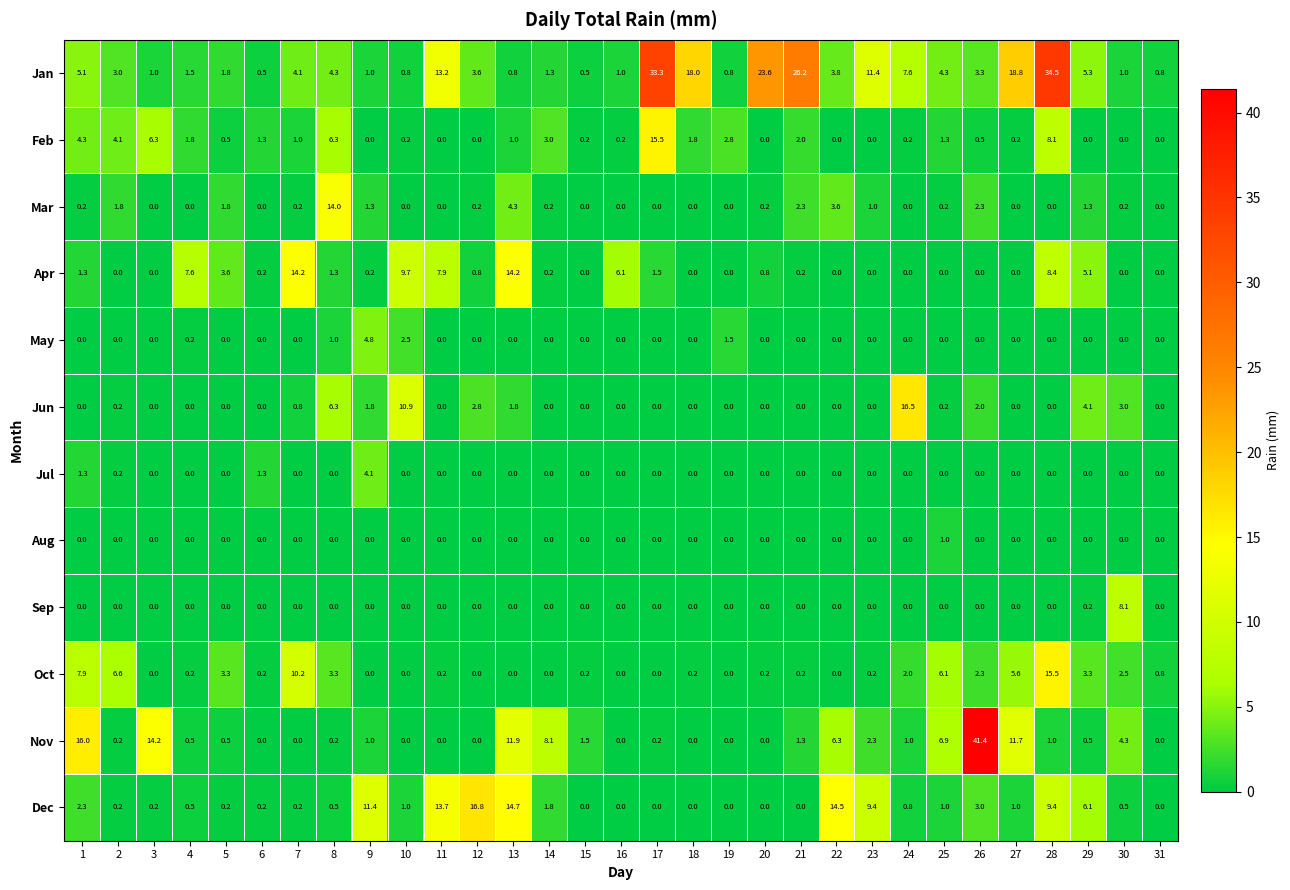

What is the difference between the Nov values at 23 and 11?

2.3